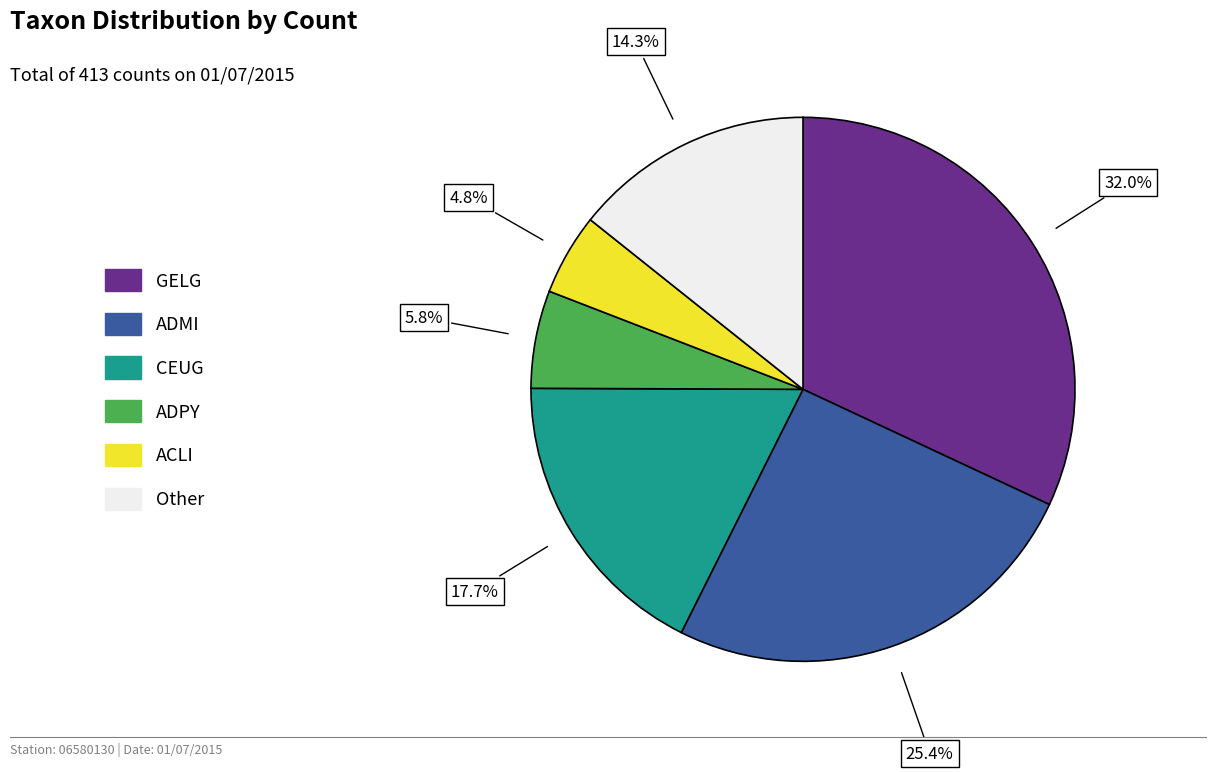

Is there a majority slice in this chart?

No